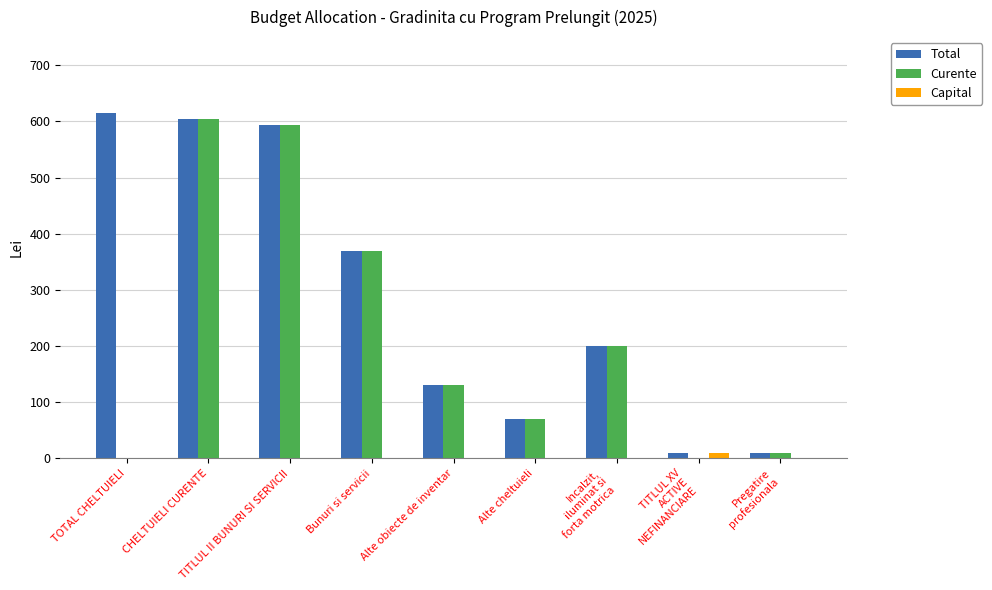

How many categories are shown in the chart?

9